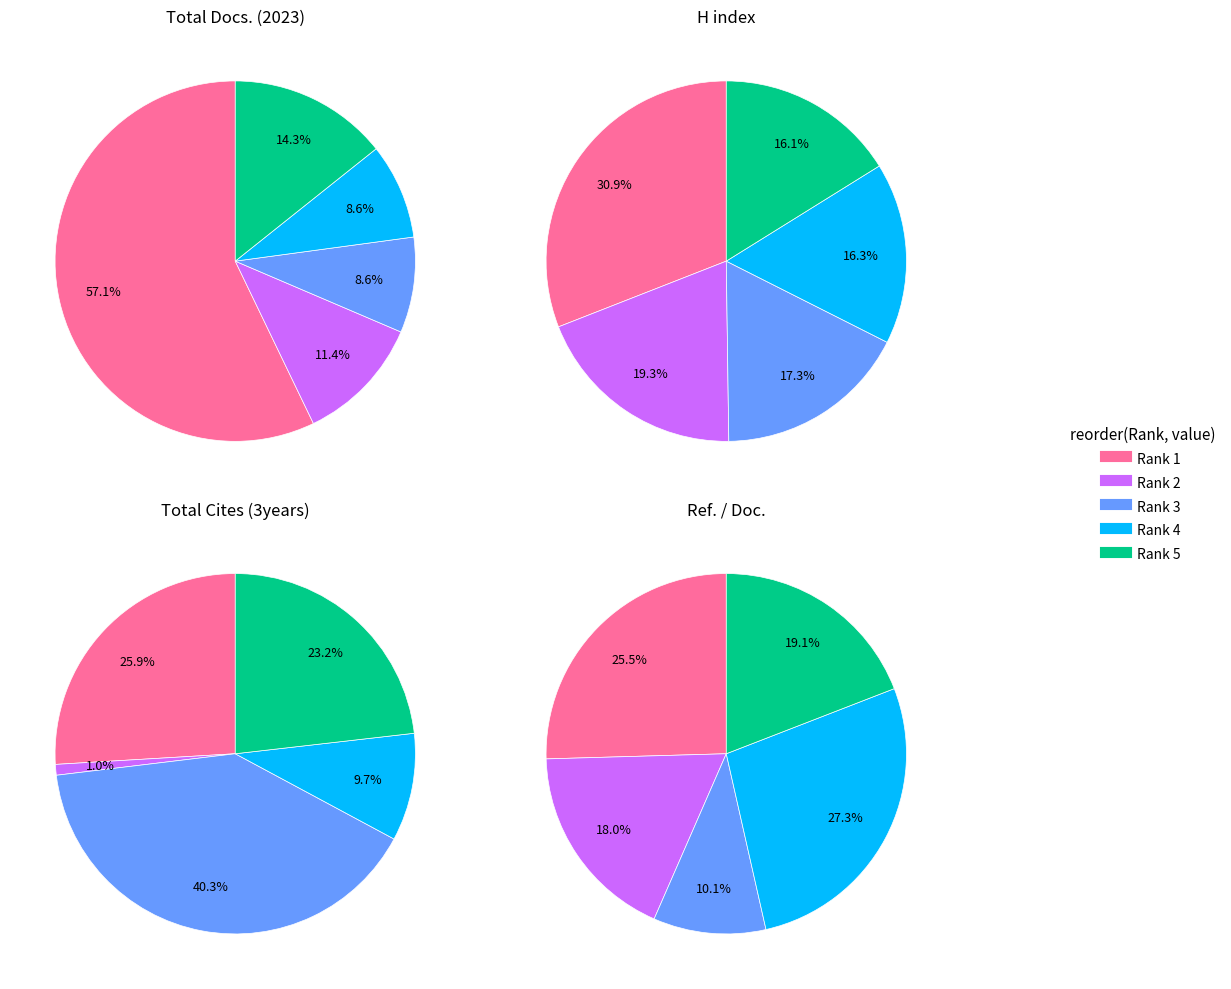

What percentage is the Rank 2 slice, to the nearest percent?

11%